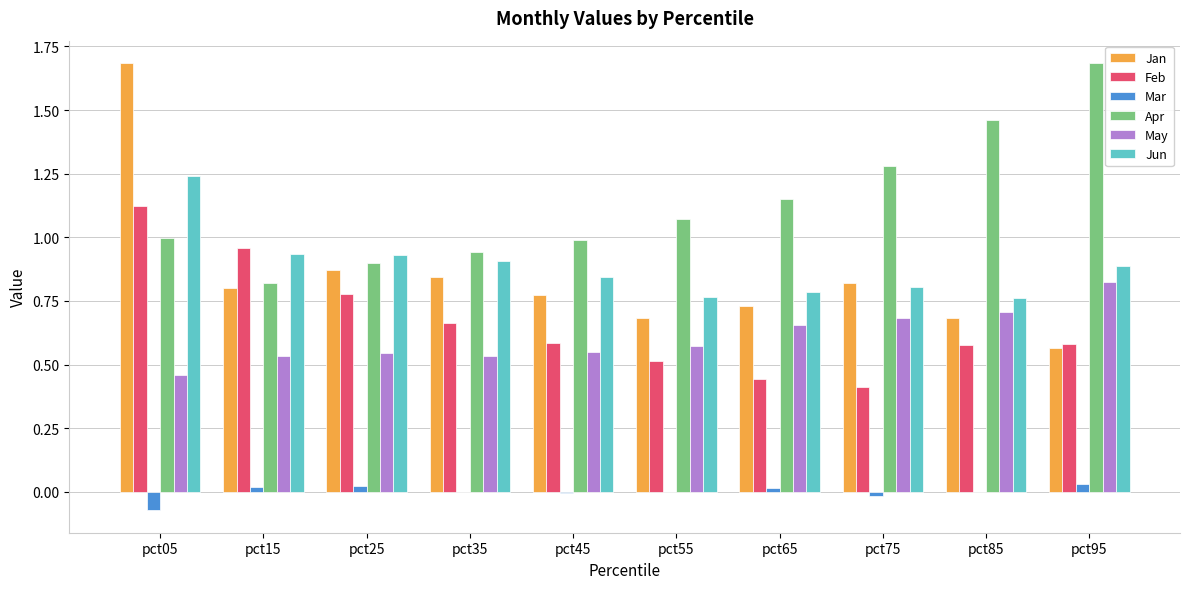

What is the total value across all series at pct05?

5.4